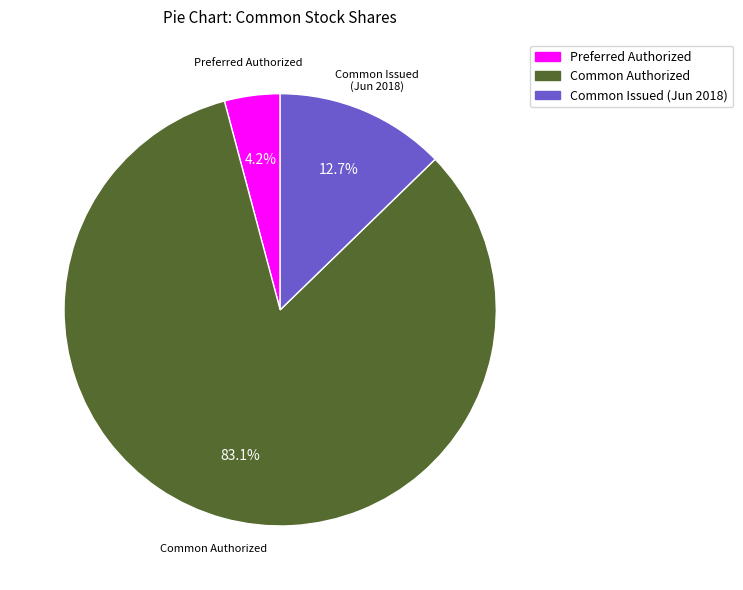

Does any single category account for the majority?

Yes